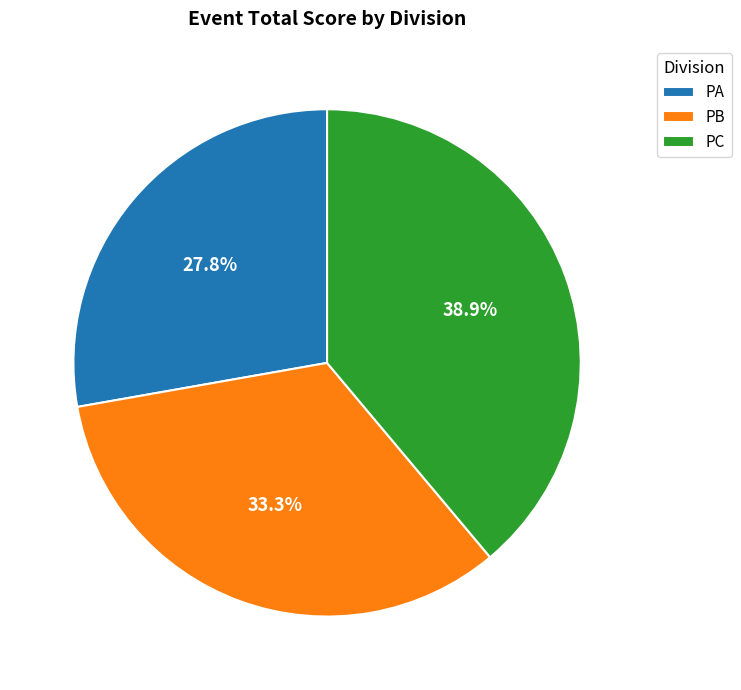

True or false: PC accounts for 39% of the total.

True